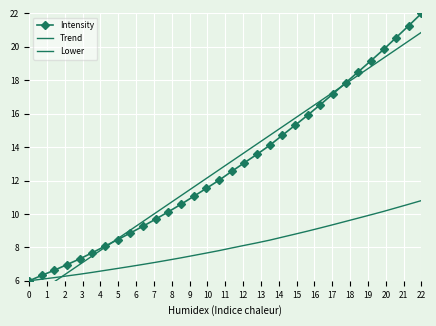

Which series has the largest total across all categories?

Trend